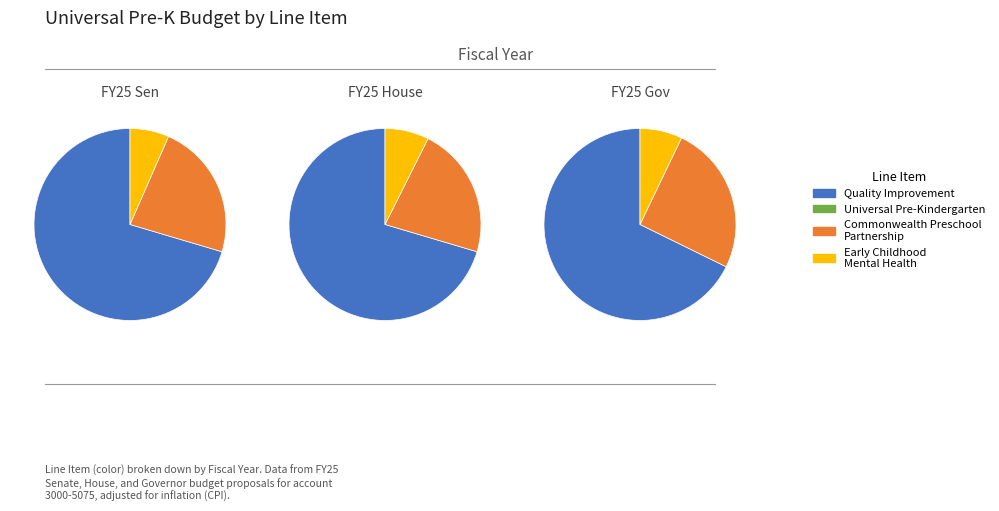

What is the largest slice in the pie chart?

Quality Improvement